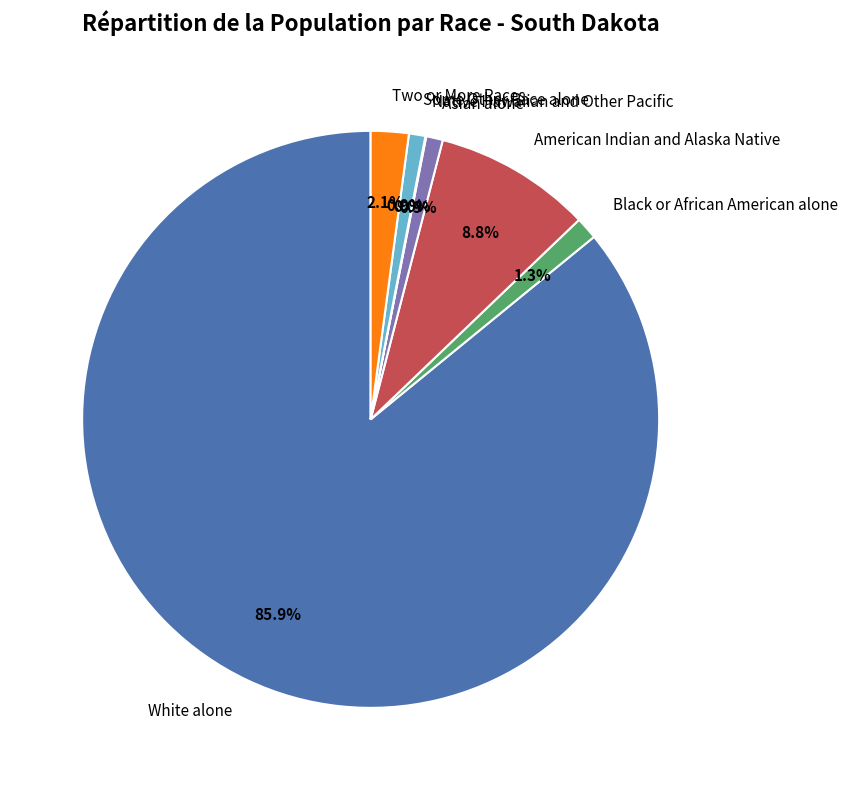

Between American Indian and Alaska Native and Two or More Races, which is larger?

American Indian and Alaska Native